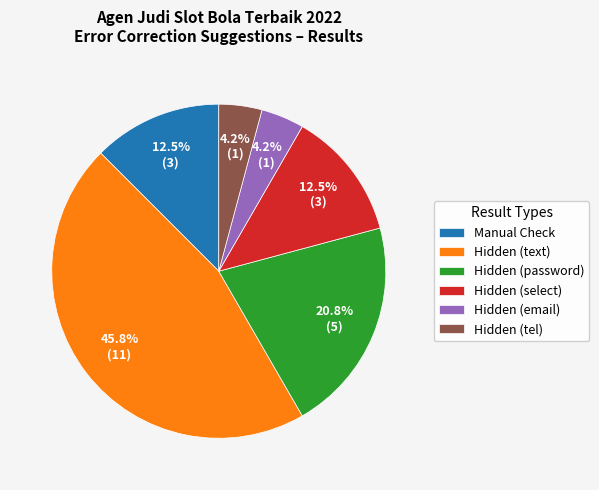

Which category has the biggest portion of the pie?

Hidden (text)